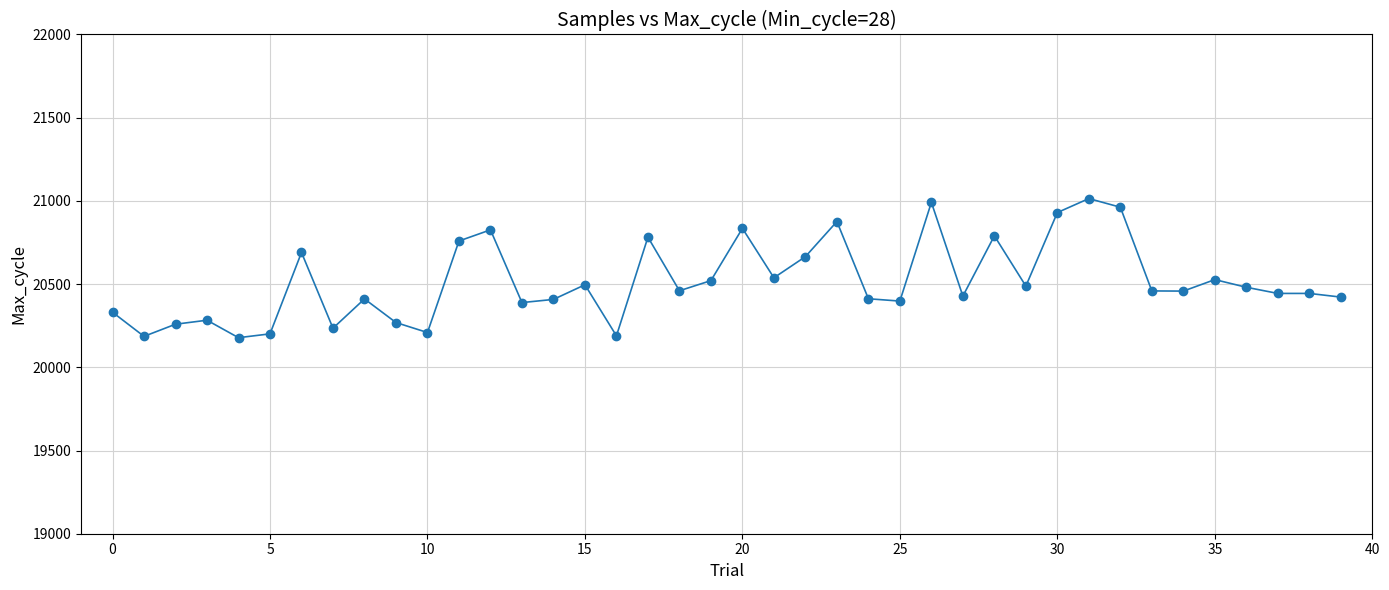

What is the maximum value shown in the chart?

21014